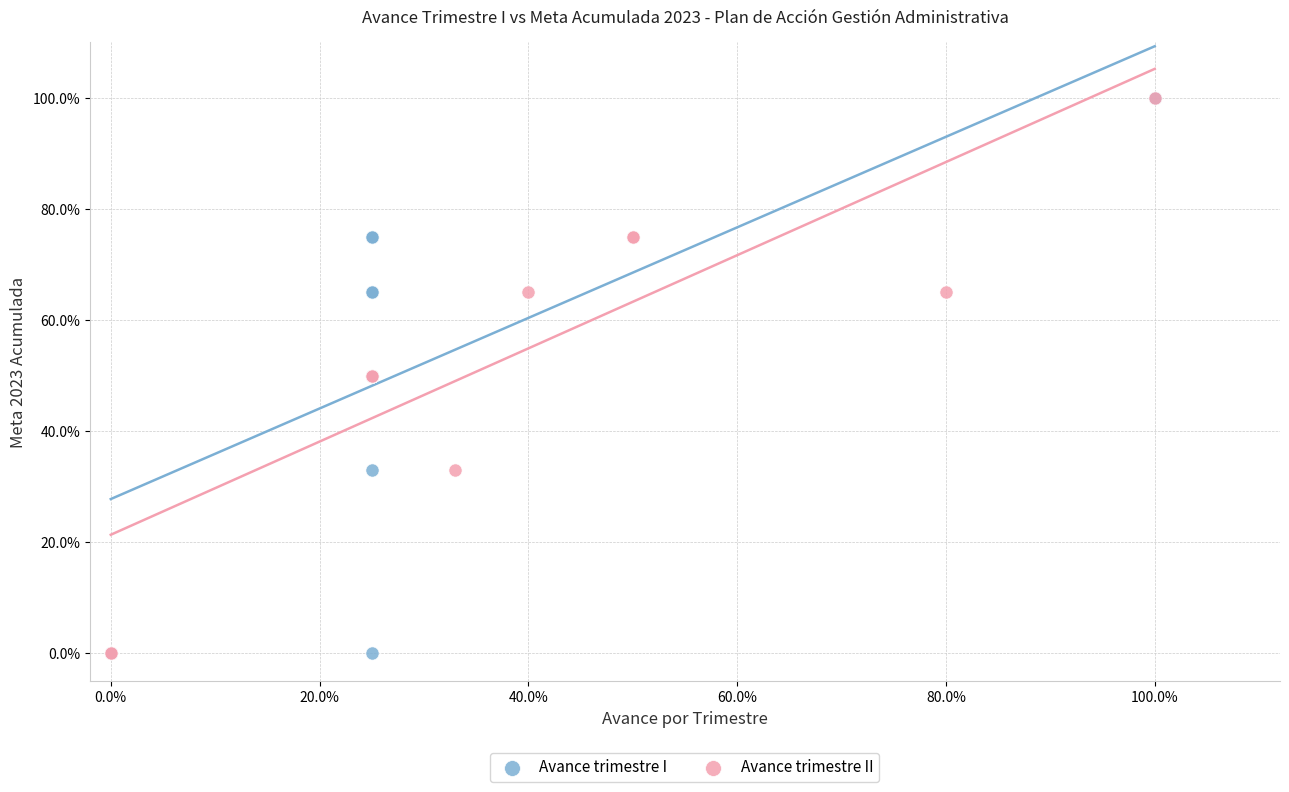

What are all the series names shown in the legend?

Avance trimestre I, Avance trimestre II